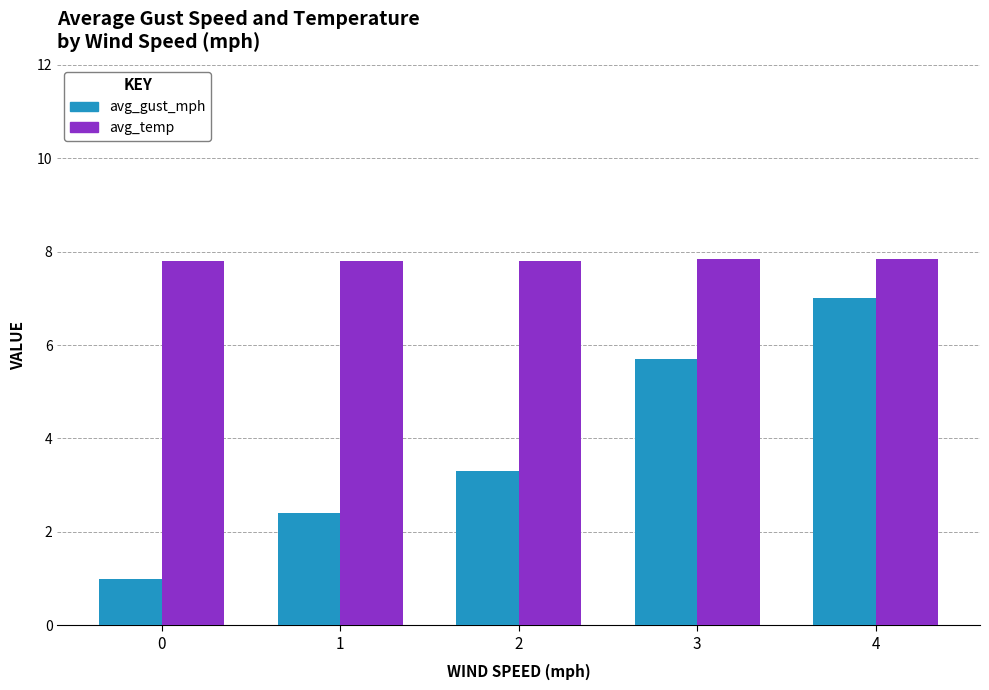

What is the sum of the avg_temp values at 1 and 0?

15.6